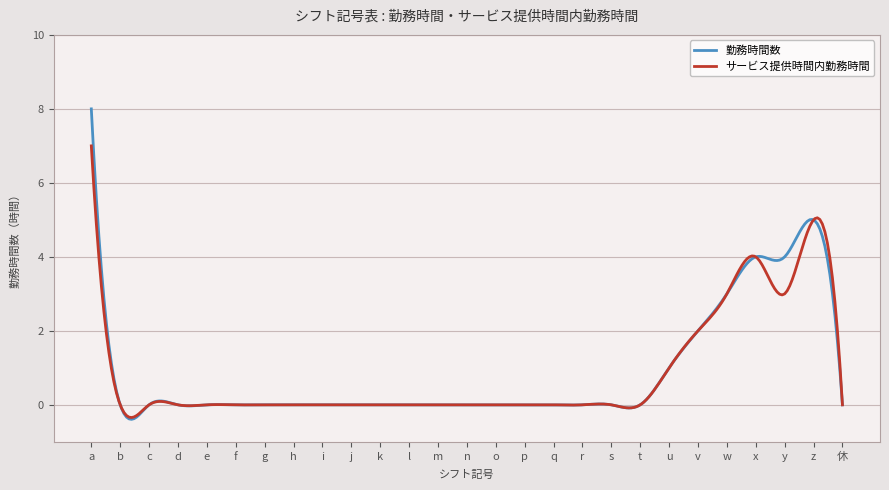

What are all the series names shown in the legend?

勤務時間数, サービス提供時間内勤務時間